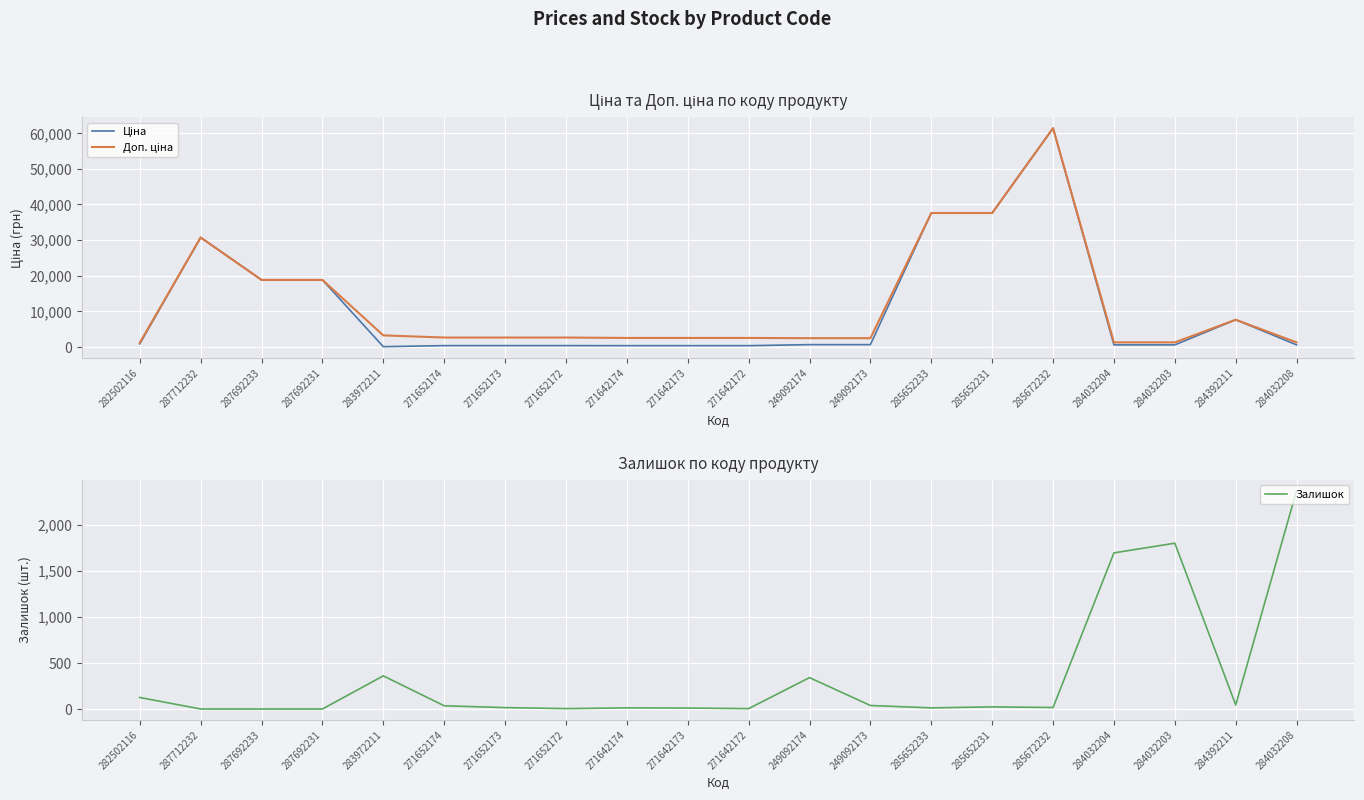

At which label is Залишок closest to 1187?

284032204